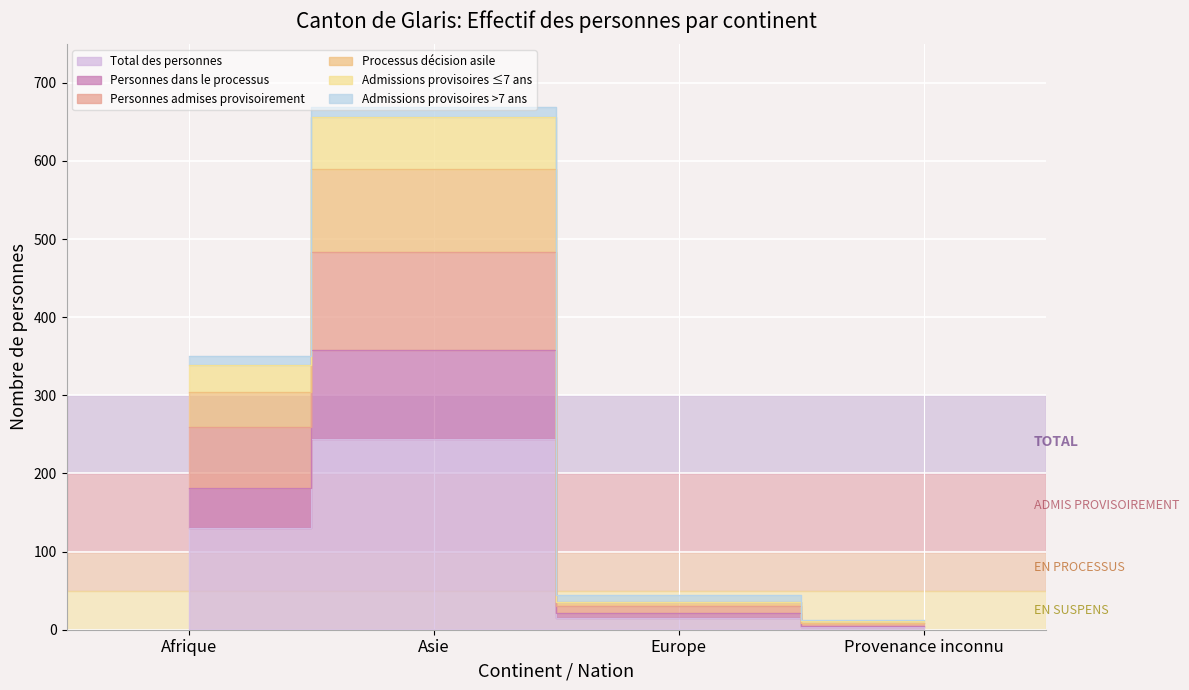

What is the value of the Admissions provisoires ≤7 ans point at the 2nd from the left?

656